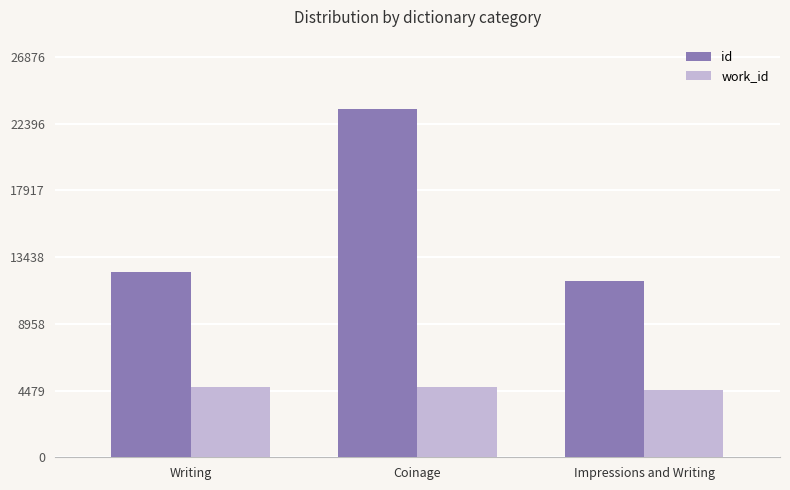

How many bars are there in each group?

2